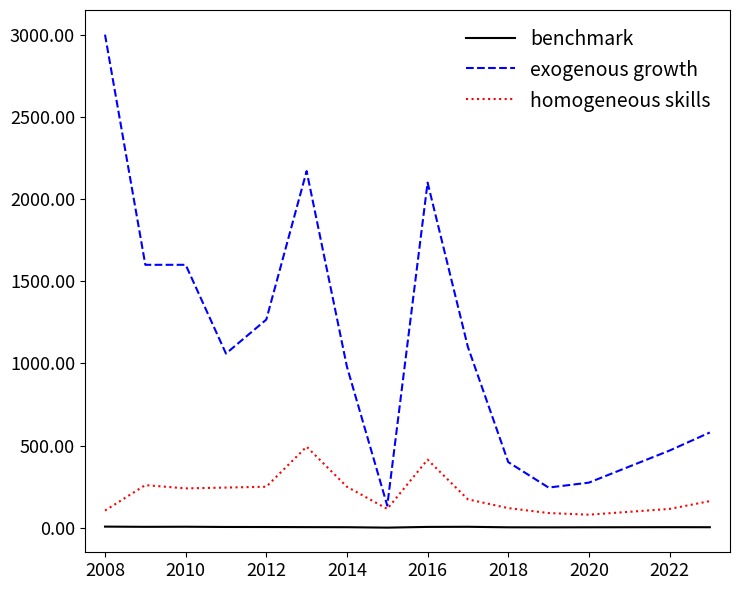

True or false: benchmark and exogenous growth intersect in this chart.

False